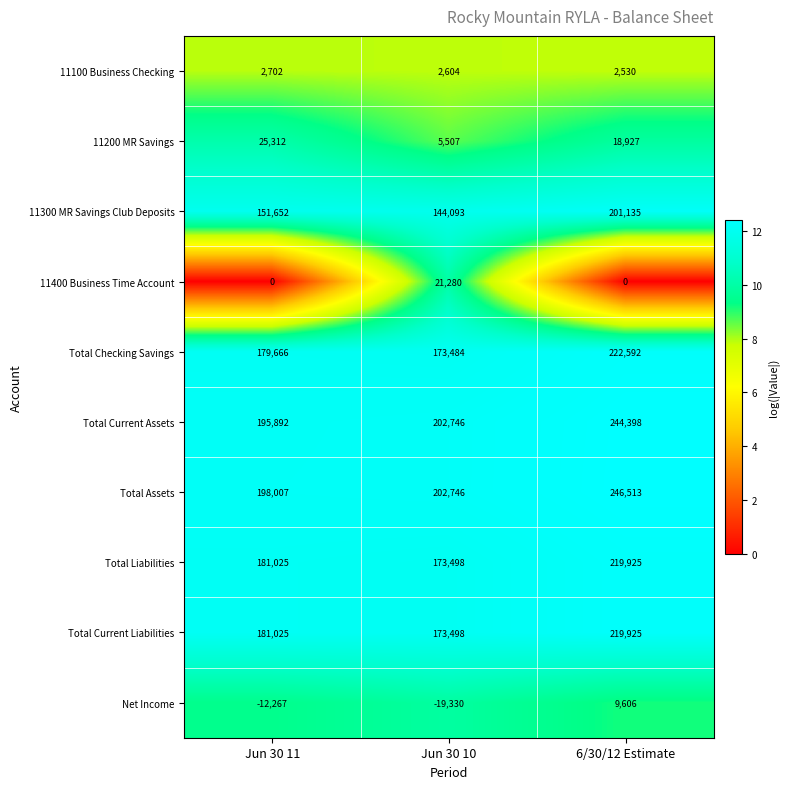

What is the spread (max minus min) of values at 6/30/12 Estimate?

246513